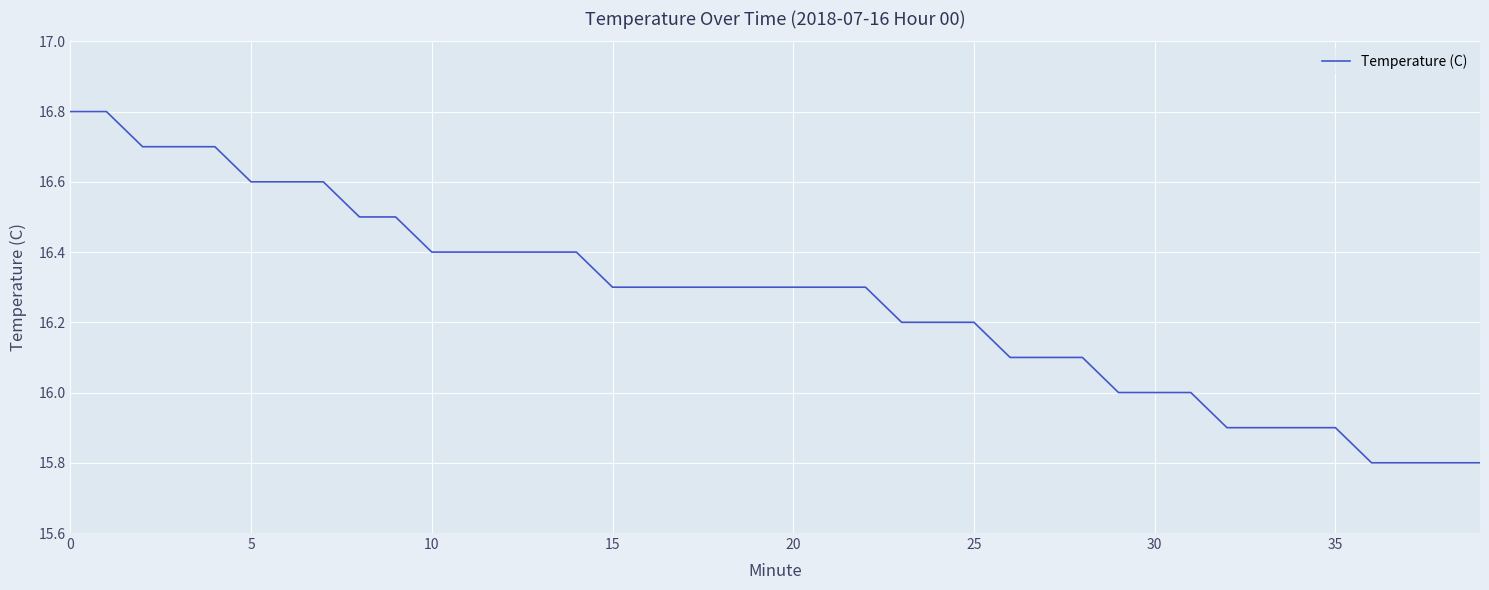

What is the minimum value shown in the chart?

15.8